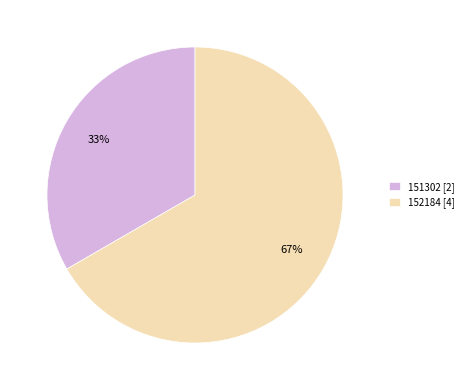

How many slices are in this pie chart?

2